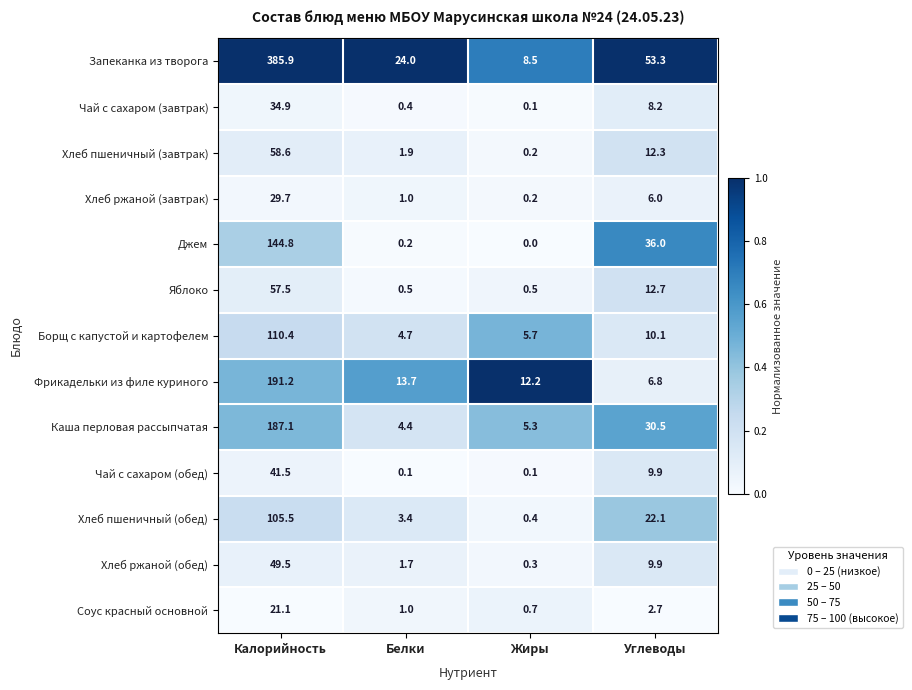

What is the sum of all Фрикадельки из филе куриного values?

223.9